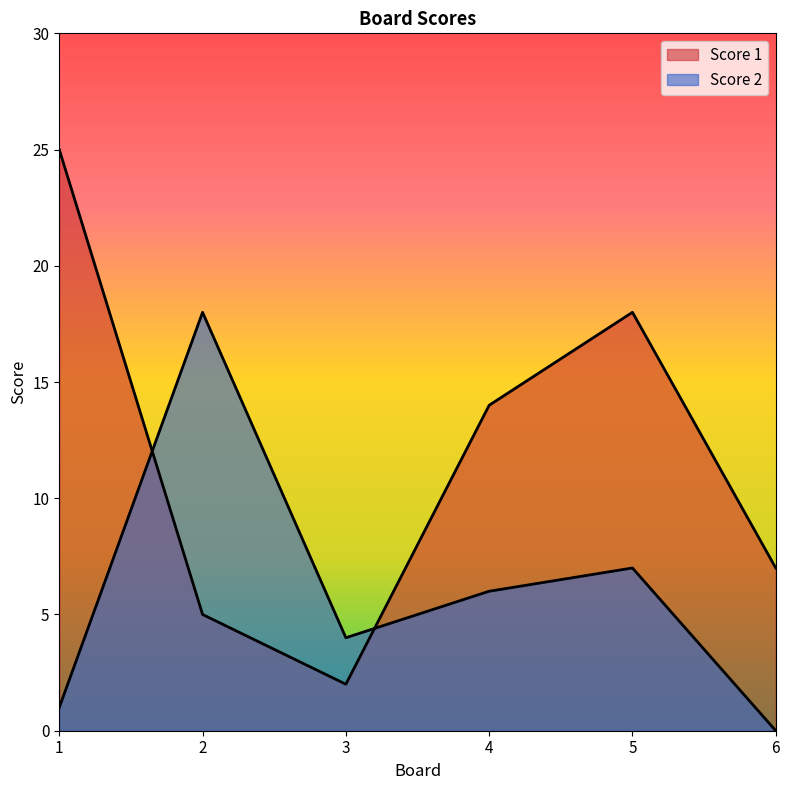

At how many categories does at least one series exceed 0?

6